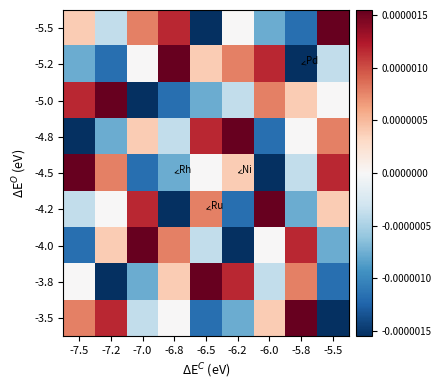

Between -7.5 and -6.5, which is larger?

-7.5